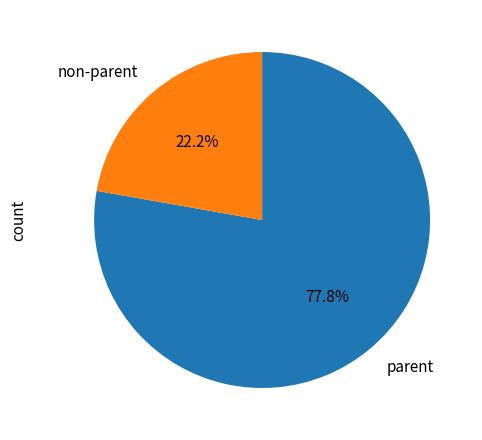

Is there any slice that represents more than half of the pie?

Yes